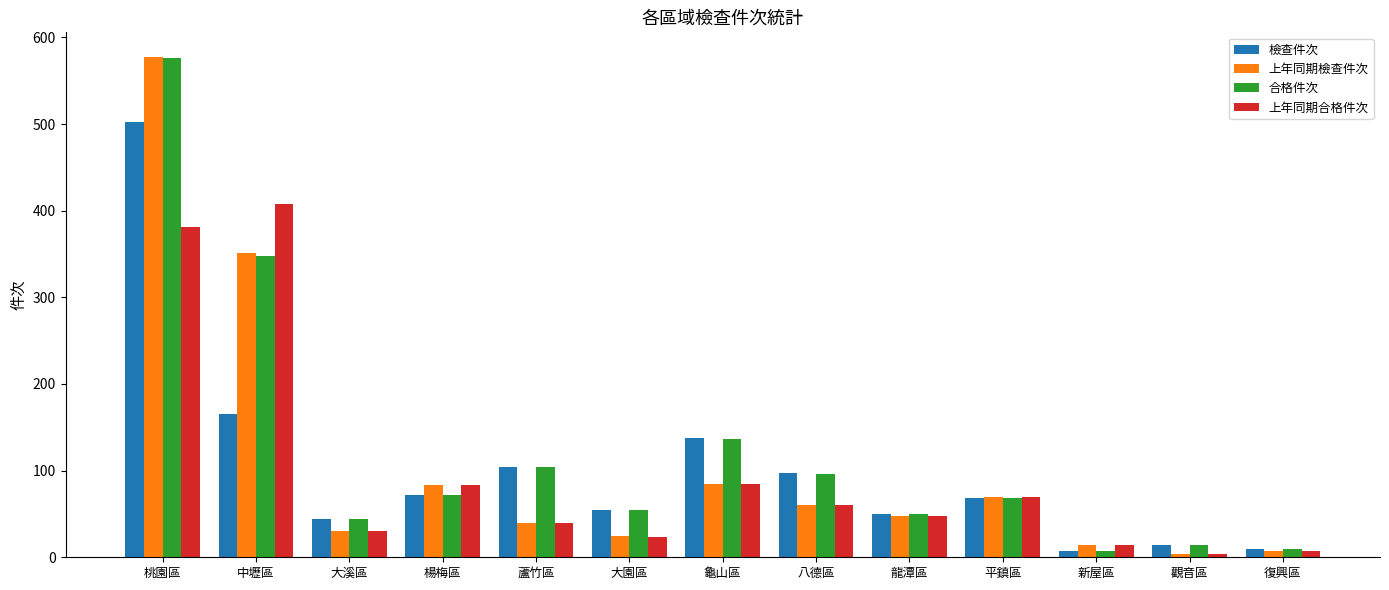

What is the highest value of the 上年同期合格件次 series?

408